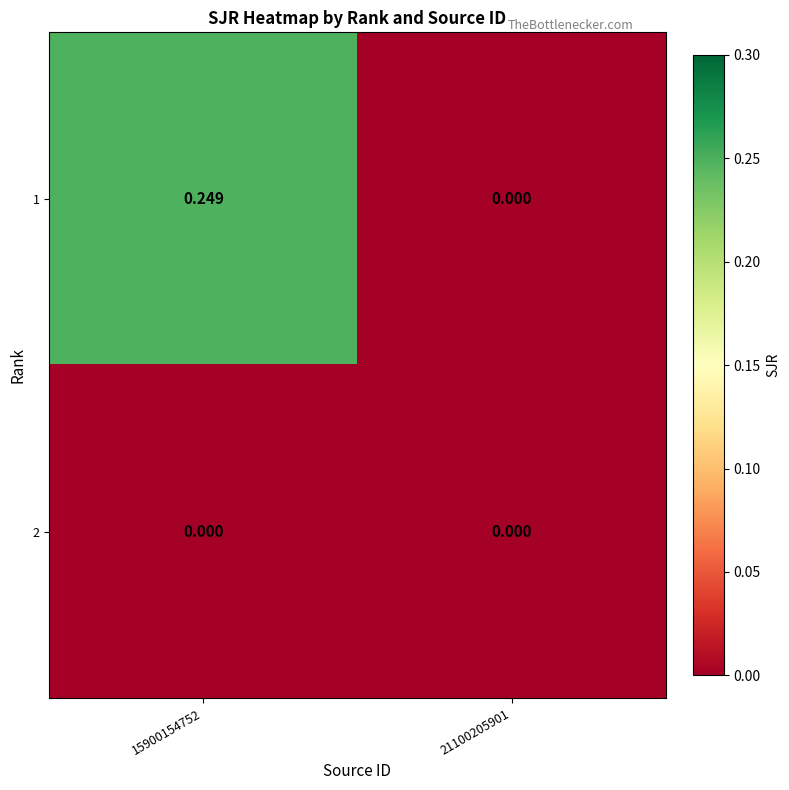

Is the value of 2 at 21100205901 greater than the value of 1 at 15900154752?

No